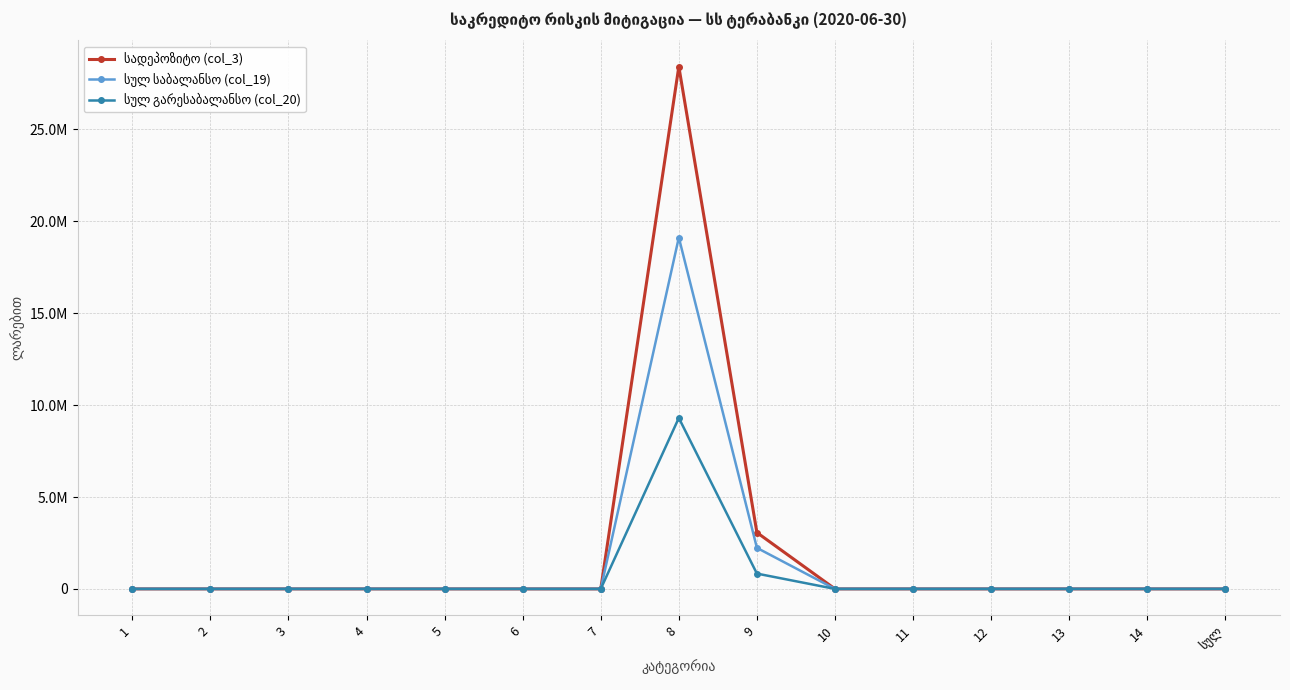

Which series has the widest spread of values?

სადეპოზიტო (col_3)